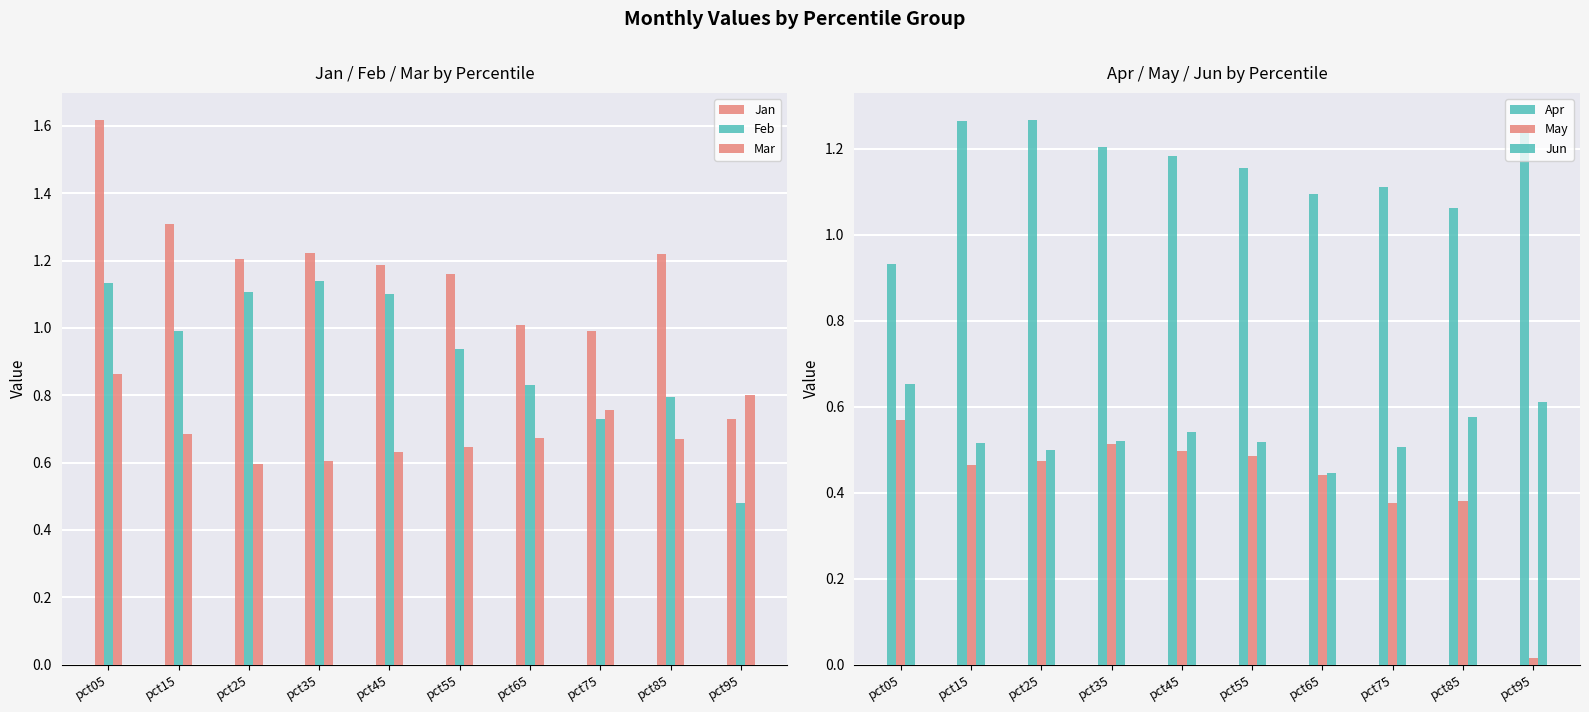

Reading left to right, list all the values displayed in this chart.

Jan: pct05=1.6	pct15=1.3	pct25=1.2	pct35=1.2	pct45=1.2	pct55=1.2	pct65=1.0	pct75=1.0	pct85=1.2	pct95=0.7
Feb: pct05=1.1	pct15=1.0	pct25=1.1	pct35=1.1	pct45=1.1	pct55=0.9	pct65=0.8	pct75=0.7	pct85=0.8	pct95=0.5
Mar: pct05=0.9	pct15=0.7	pct25=0.6	pct35=0.6	pct45=0.6	pct55=0.6	pct65=0.7	pct75=0.8	pct85=0.7	pct95=0.8
Apr: pct05=0.9	pct15=1.3	pct25=1.3	pct35=1.2	pct45=1.2	pct55=1.2	pct65=1.1	pct75=1.1	pct85=1.1	pct95=1.3
May: pct05=0.6	pct15=0.5	pct25=0.5	pct35=0.5	pct45=0.5	pct55=0.5	pct65=0.4	pct75=0.4	pct85=0.4	pct95=0.0
Jun: pct05=0.7	pct15=0.5	pct25=0.5	pct35=0.5	pct45=0.5	pct55=0.5	pct65=0.4	pct75=0.5	pct85=0.6	pct95=0.6